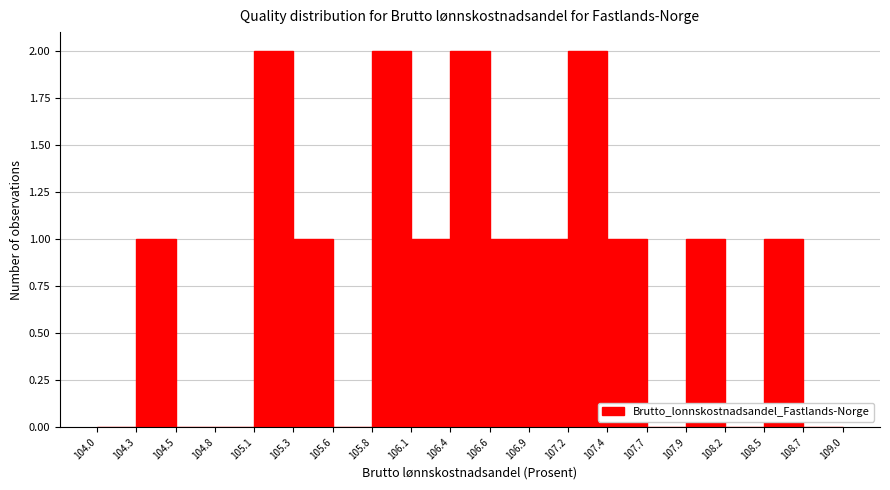

How tall is the bar that spans 107.2 to 107.4 on the x-axis? The values are not printed on the chart, so give them approximately, as read against the axis.

2